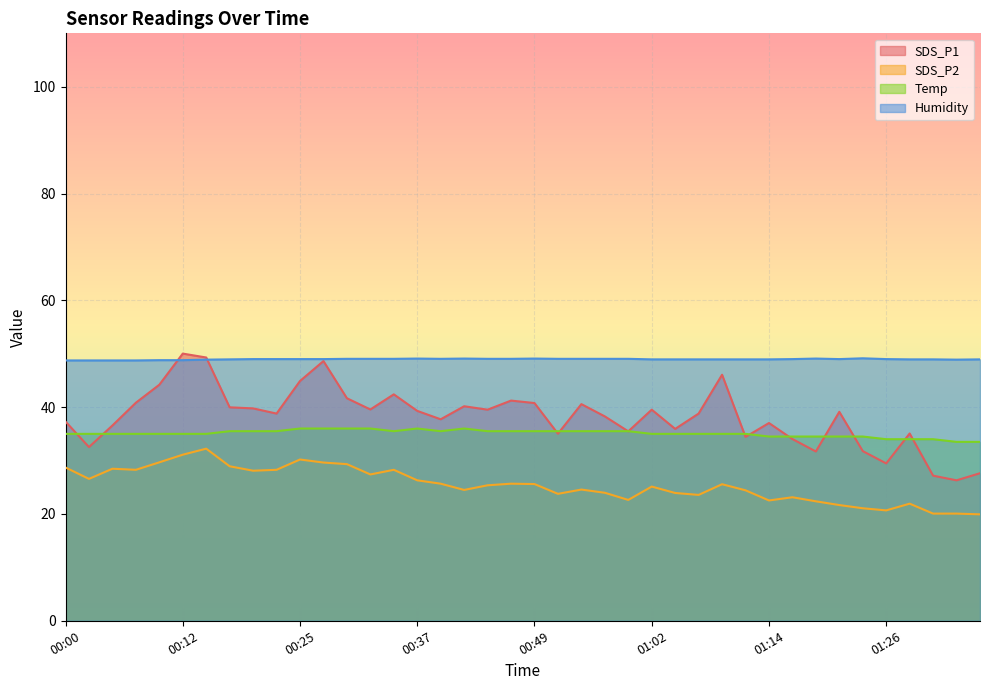

True or false: SDS_P2 and Humidity cross at least once.

False